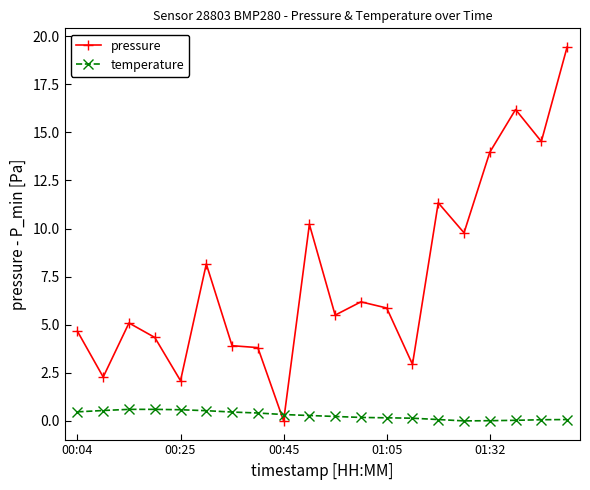

After their last crossing, which series has the higher values: temperature or pressure?

pressure